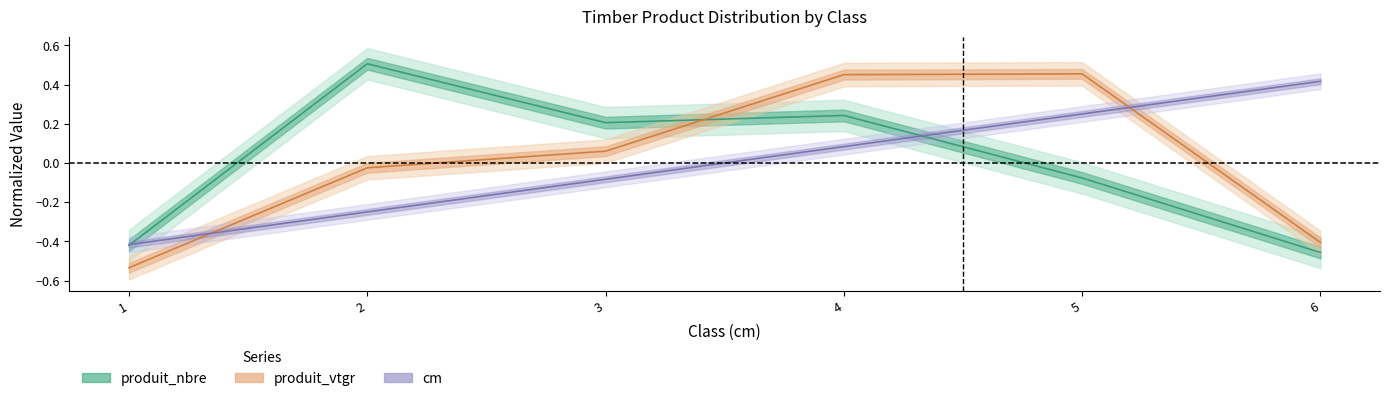

After their last crossing, which series has the higher values: produit_nbre or cm?

cm